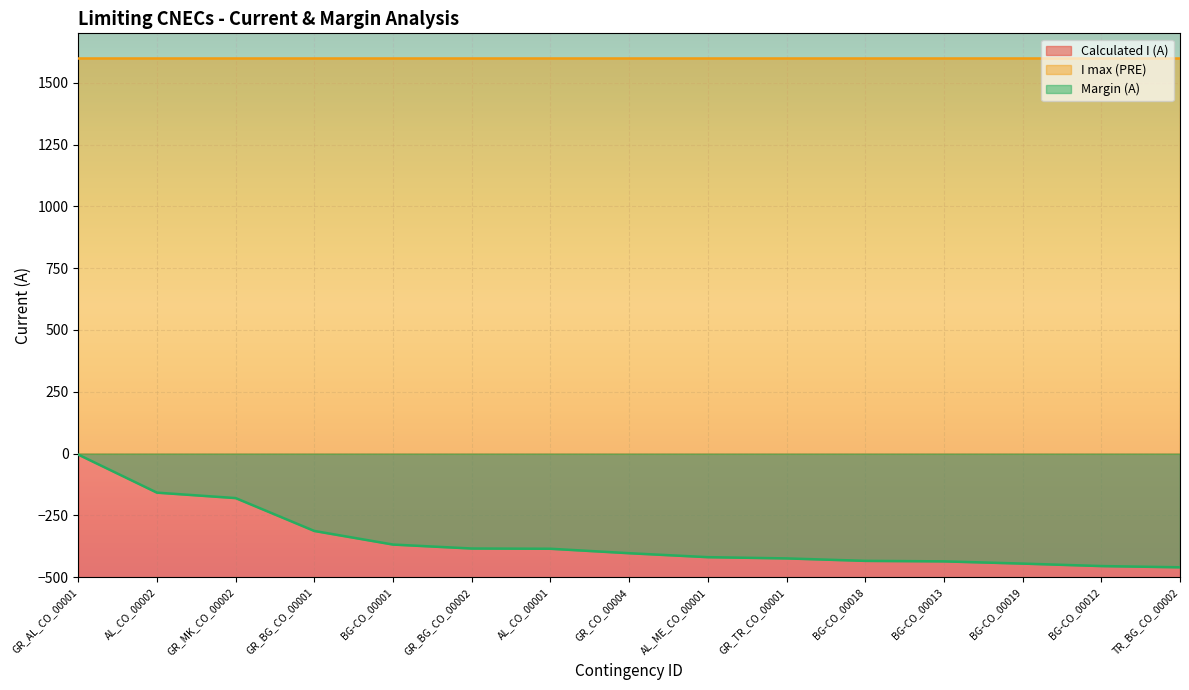

What is the label of the 9th point from the left?

AL_ME_CO_00001